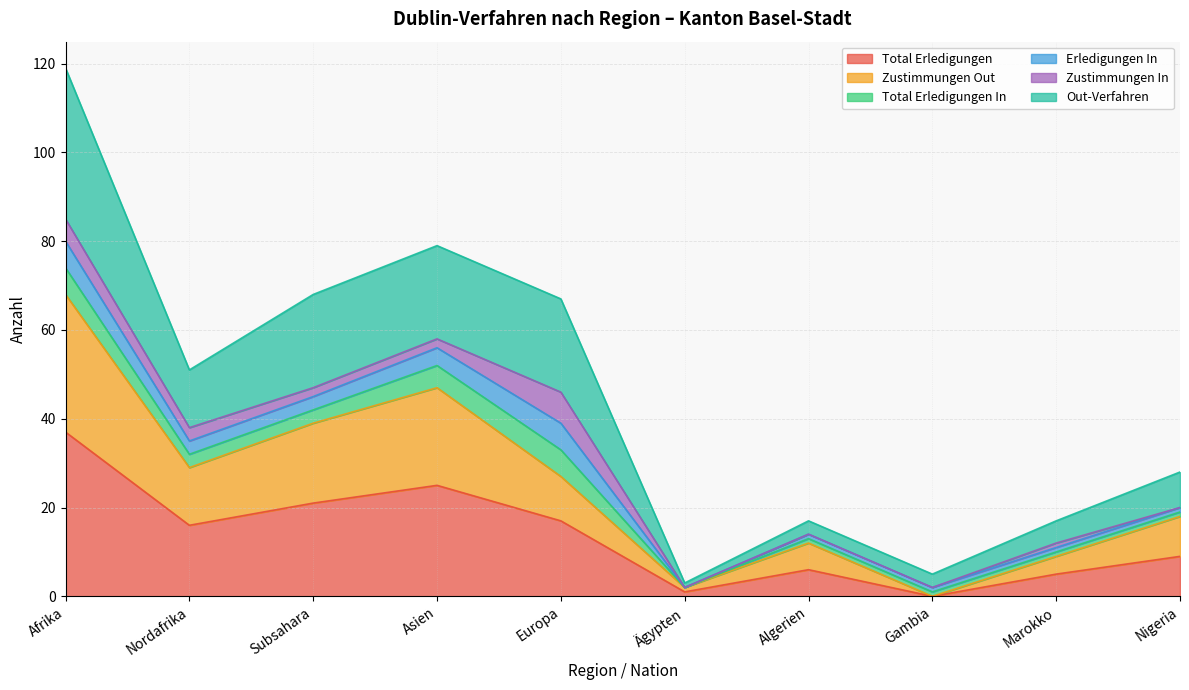

What is the maximum value for Total Erledigungen?

37